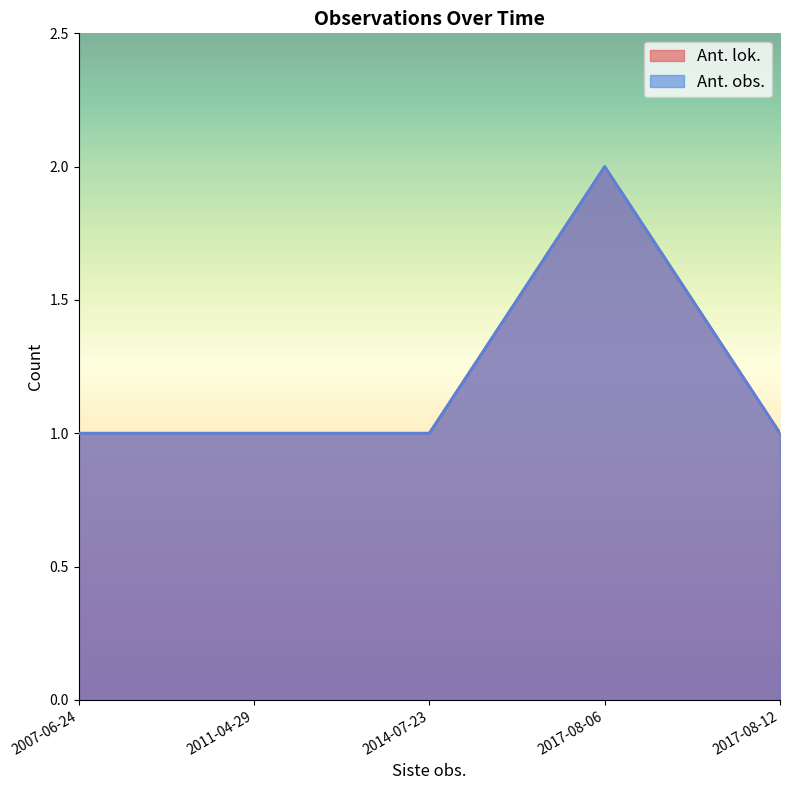

How many distinct data groups are displayed?

2